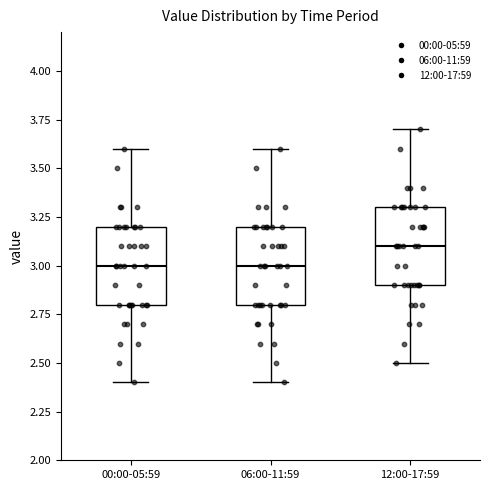

Which box has the highest median line?

12:00-17:59